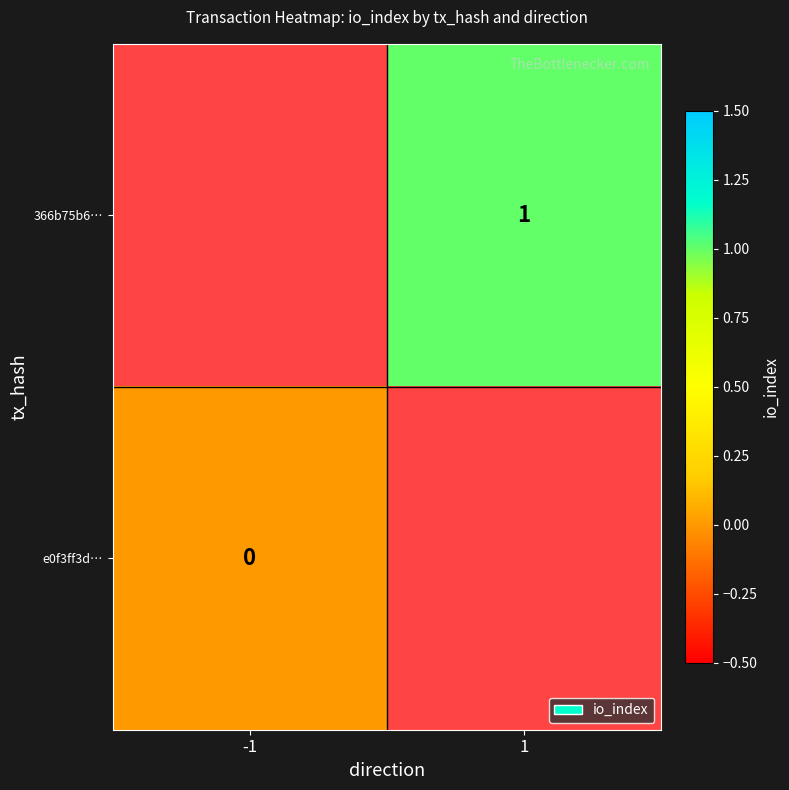

The value of 366b75b6… at 1 is 2. True or false?

False